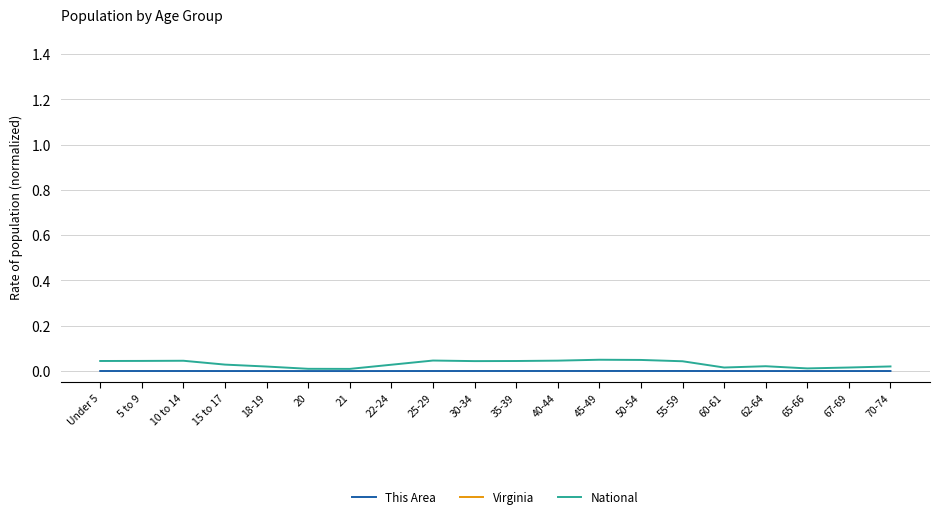

Is it true that This Area equals 0.0 at 67-69?

True